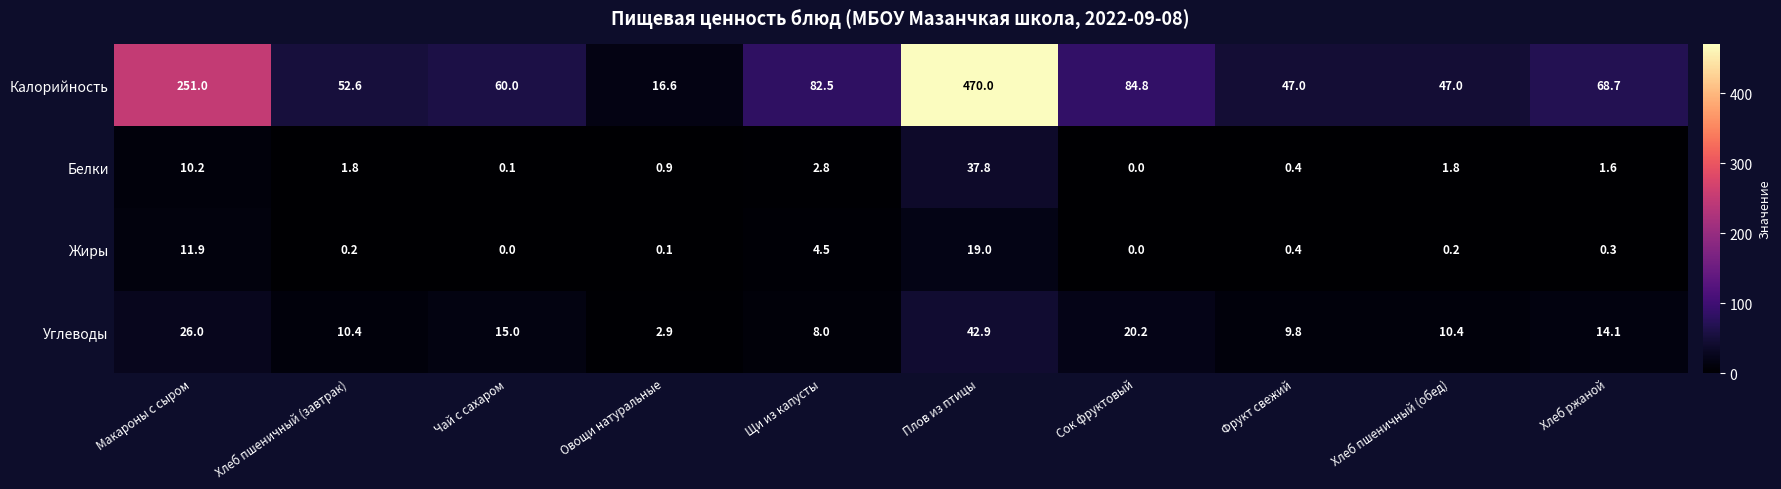

What is the difference between the maximum and minimum values in the Калорийность series?

453.4